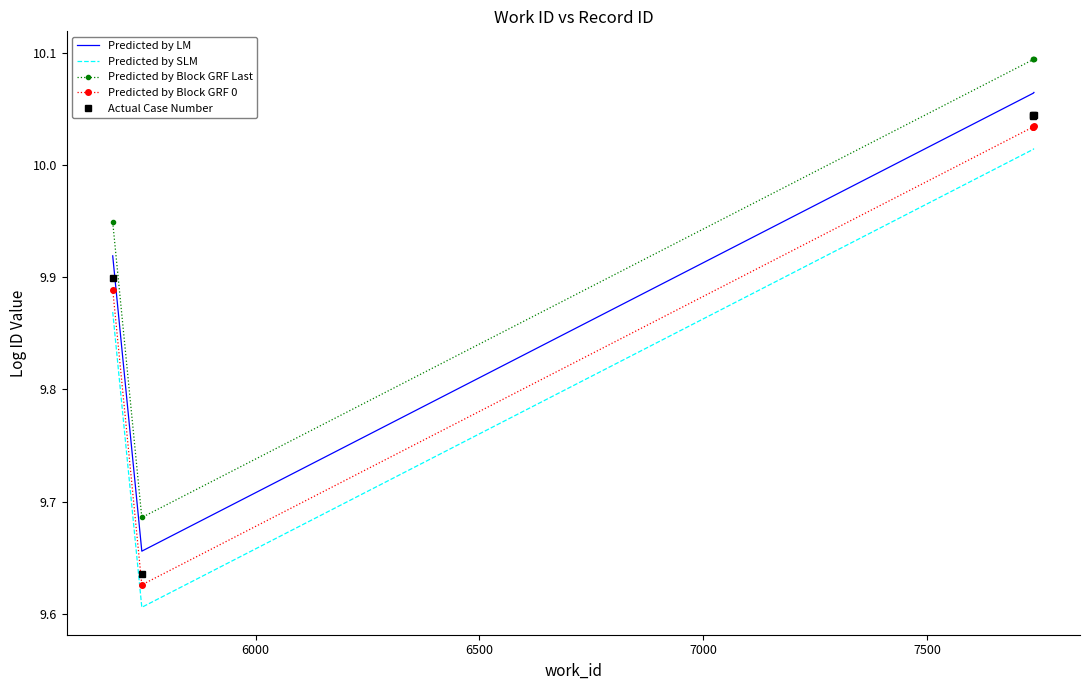

What are all the series names shown in the legend?

Predicted by LM, Predicted by SLM, Predicted by Block GRF Last, Predicted by Block GRF 0, Actual Case Number